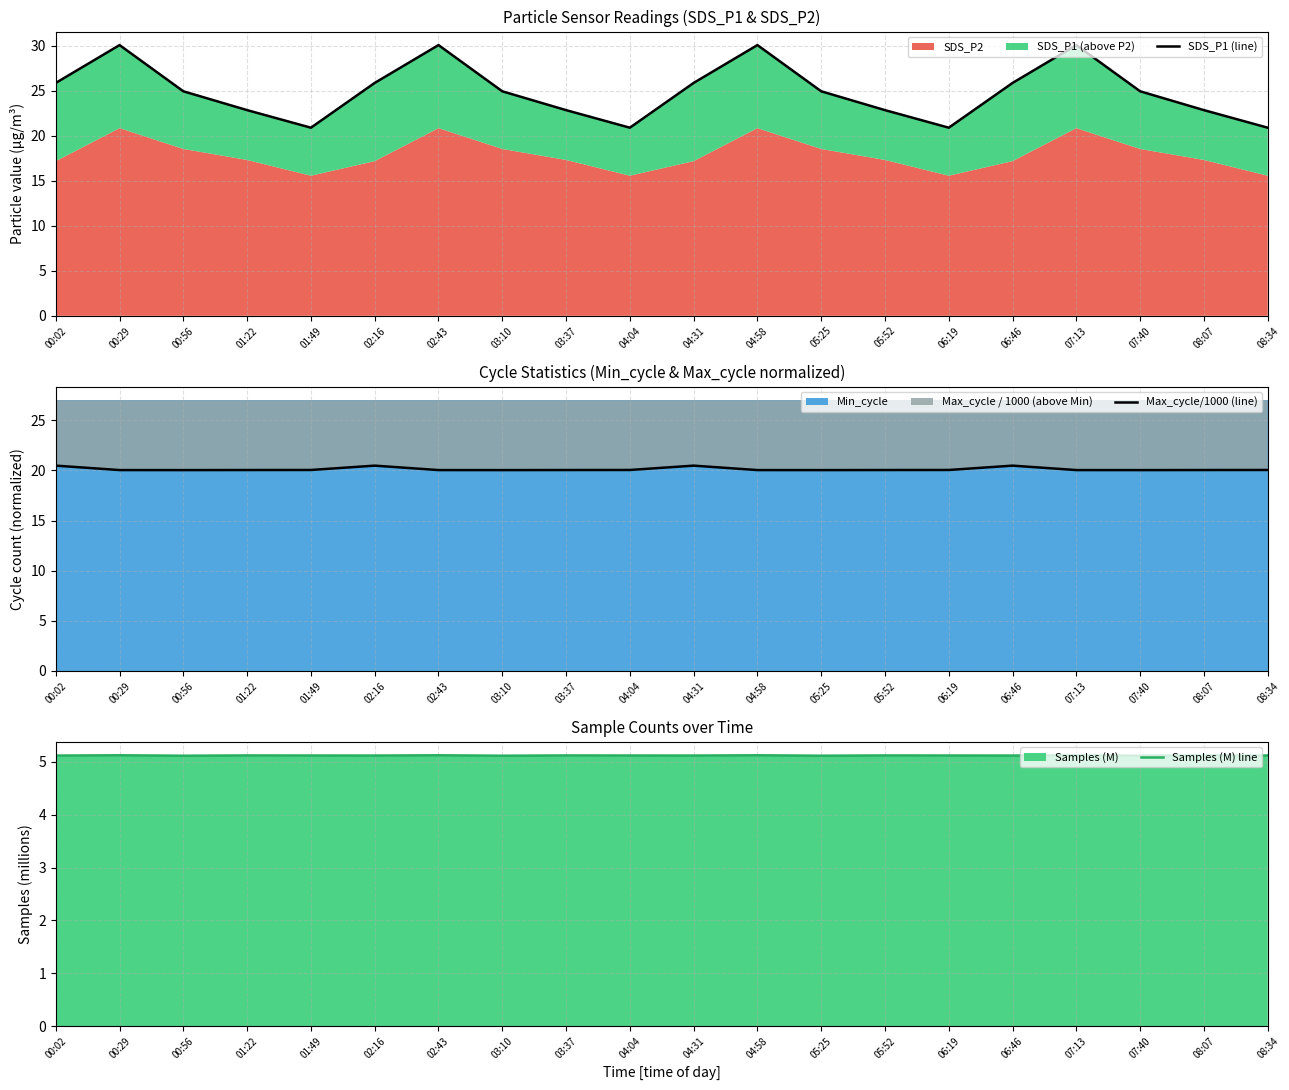

At 00:56, list the series in order from smallest to largest.

Samples (M) line, Max_cycle/1000 (line), SDS_P1 (line)